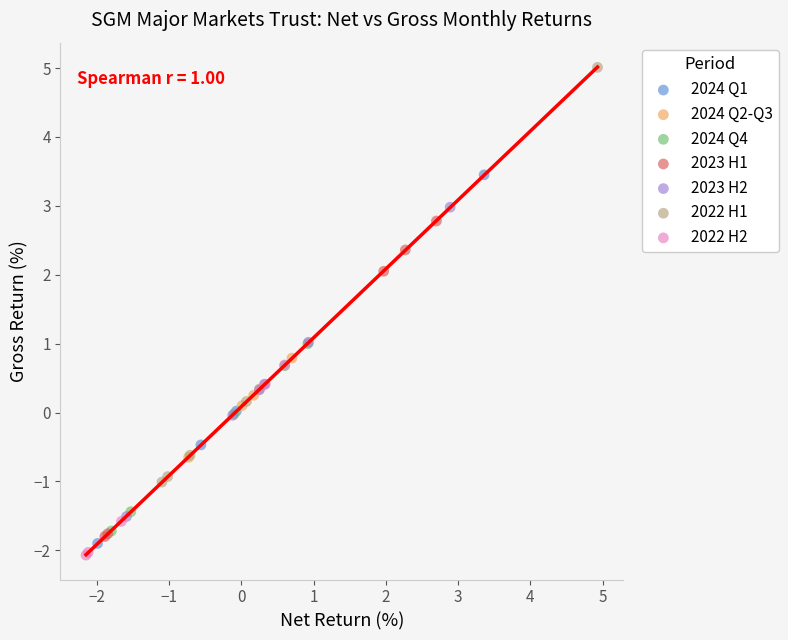

What are all the series names shown in the legend?

2024 Q1, 2024 Q2-Q3, 2024 Q4, 2023 H1, 2023 H2, 2022 H1, 2022 H2